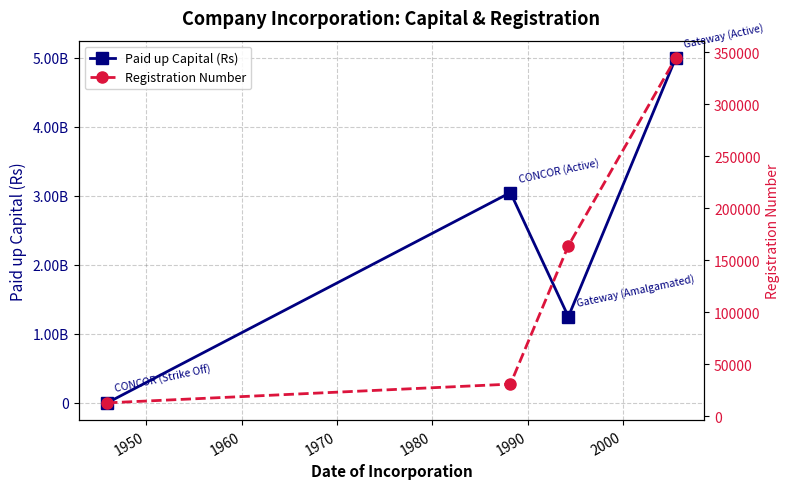

How many lines are shown in the chart?

2